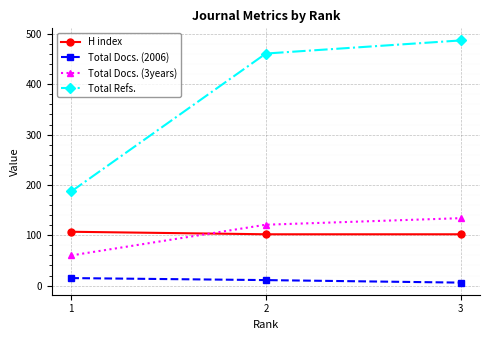

What is the value of the Total Docs. (2006) point at the 2nd from the left?

11